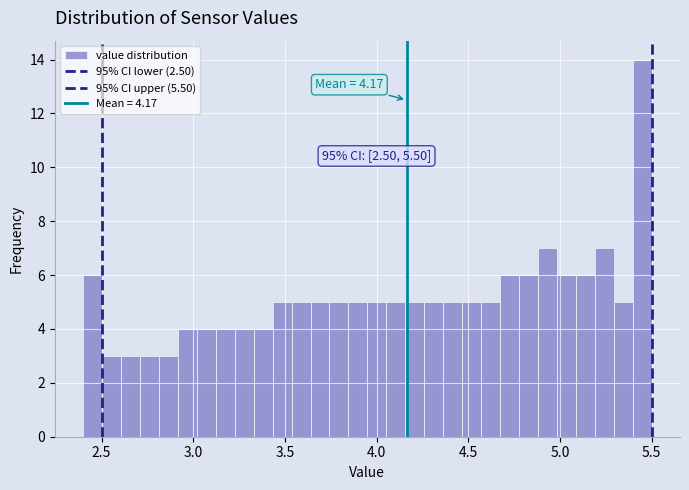

Read against the x-axis, roughly where is the centre of the tallest bar?

5.45